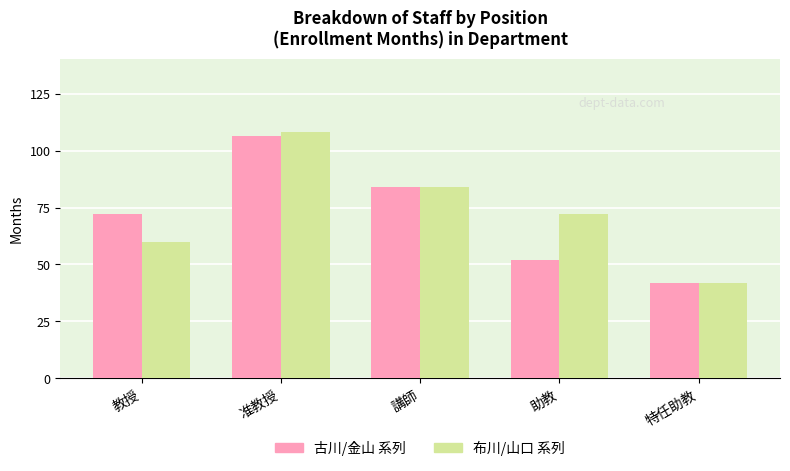

What position from the right is 准教授?

4